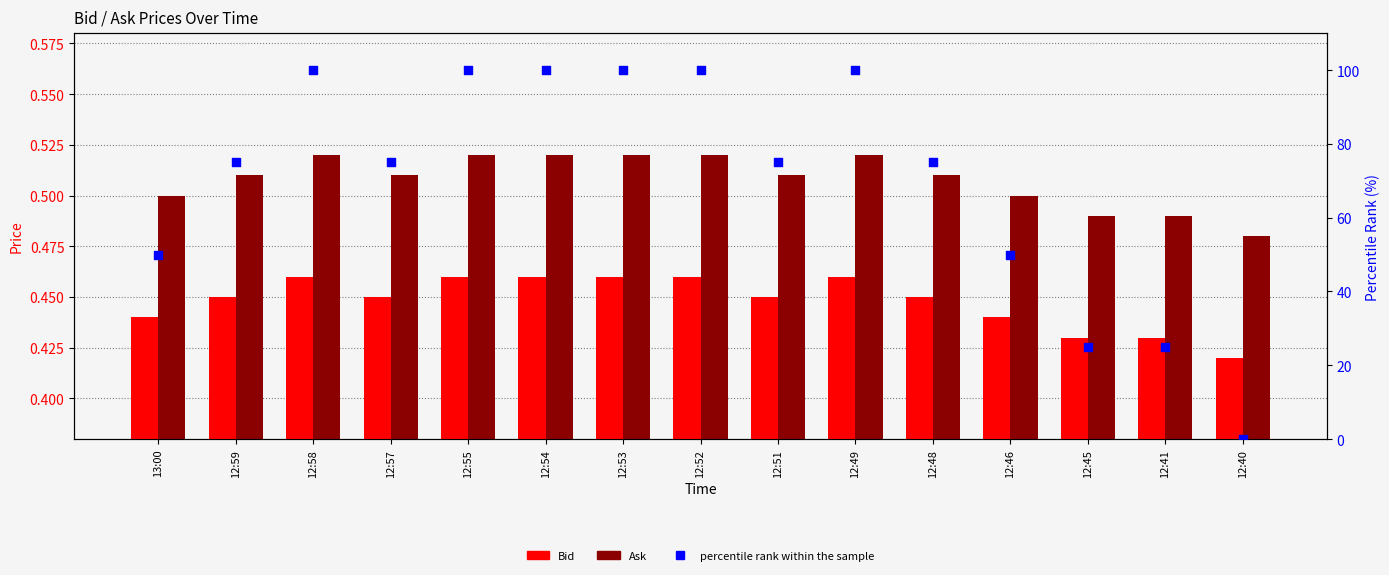

Which series has the largest total across all categories?

percentile rank within the sample